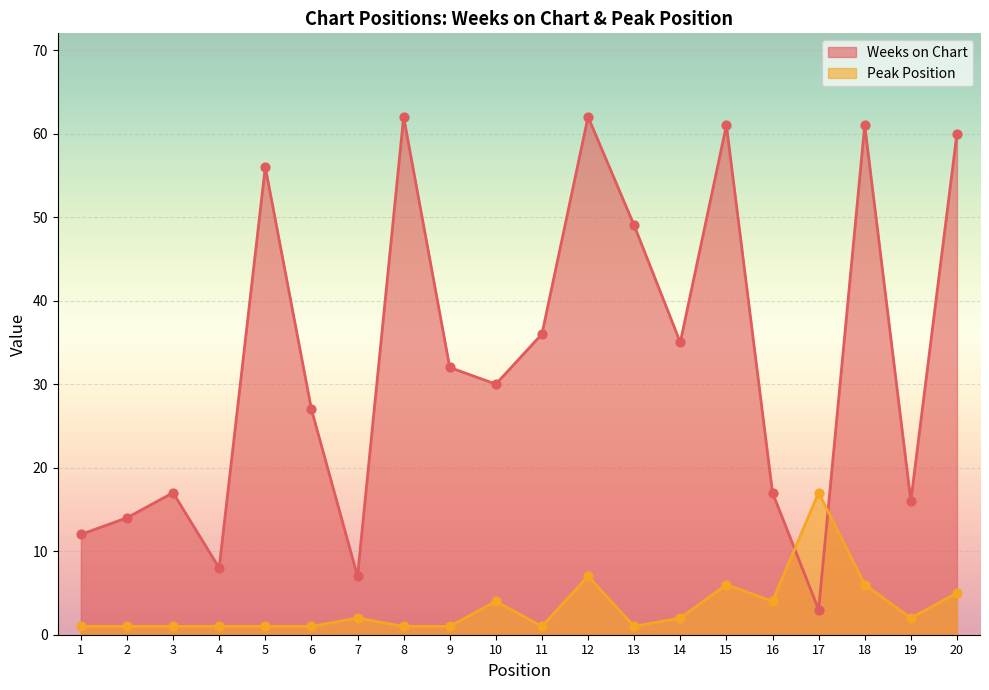

Is the value of Peak Position at 18 greater than the value of Weeks on Chart at 1?

No